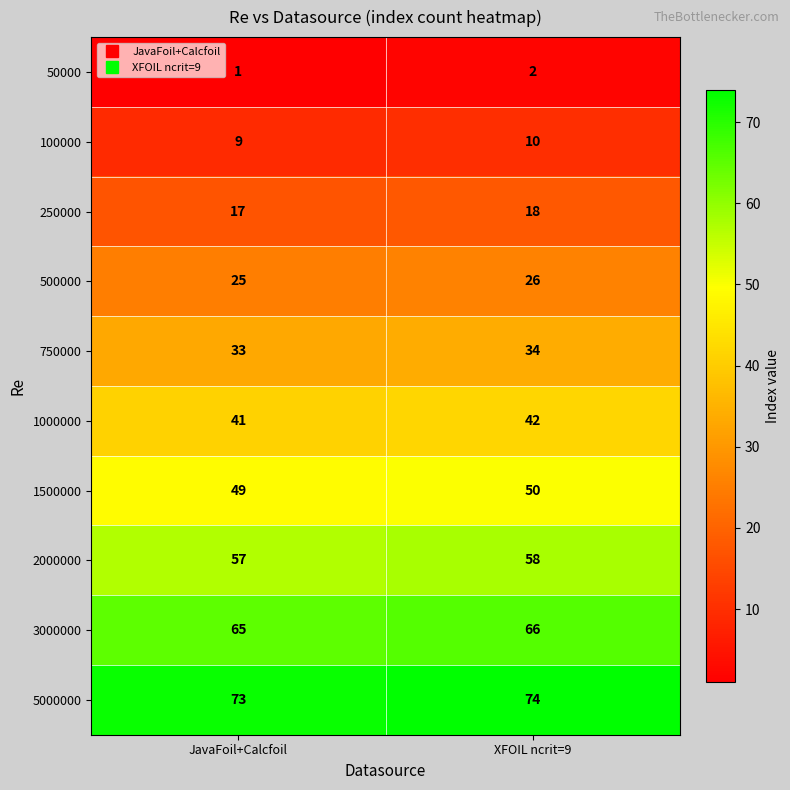

The value of 250000 at JavaFoil+Calcfoil is 17. True or false?

True